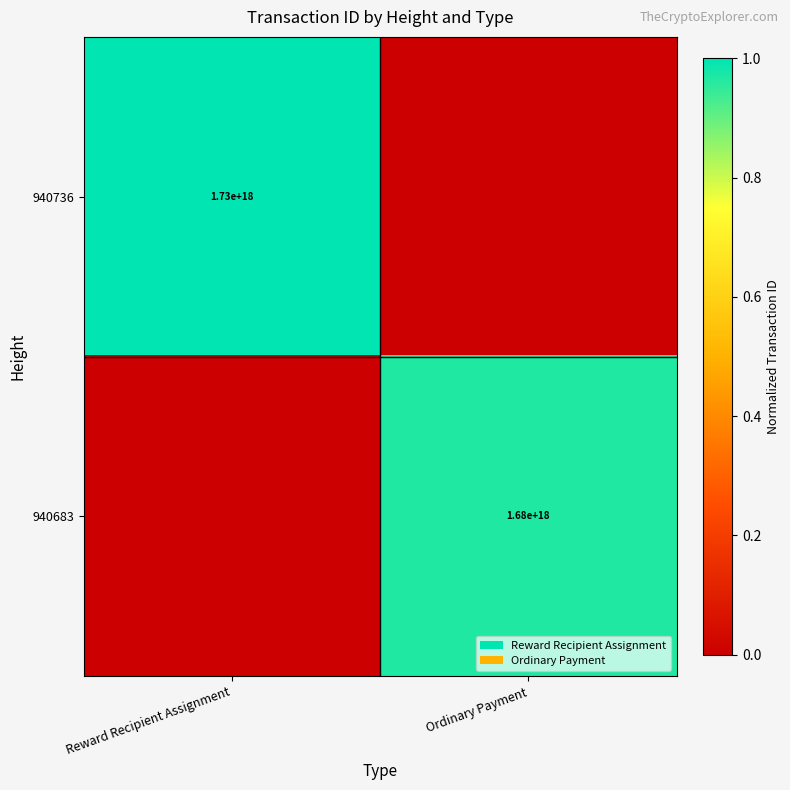

The value of 940736 at Reward Recipient Assignment is 2704410145885785600. True or false?

False